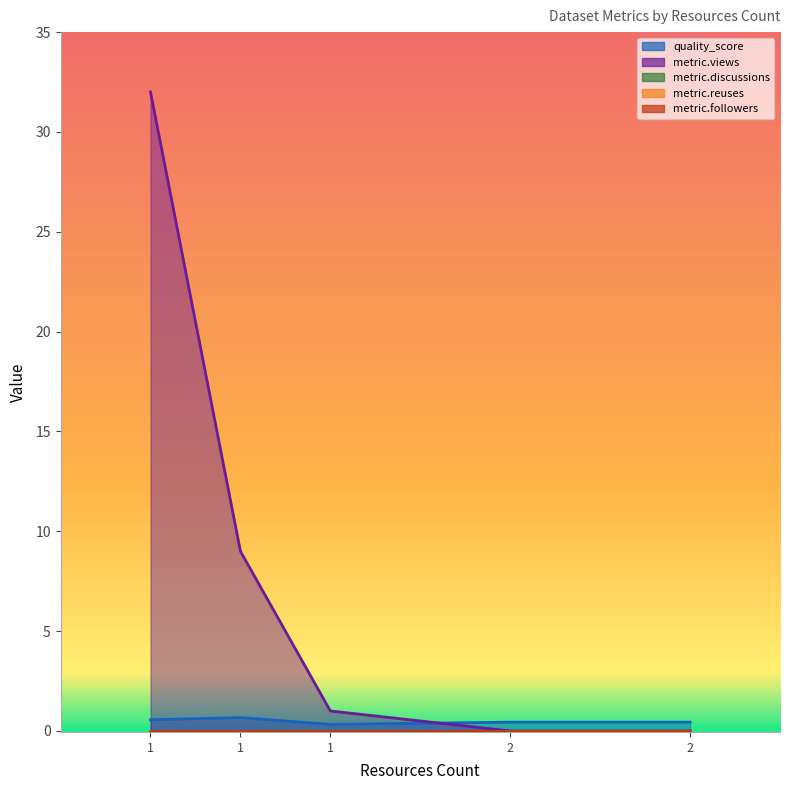

What is the difference between the second highest and minimum values in the quality_score series?

0.2